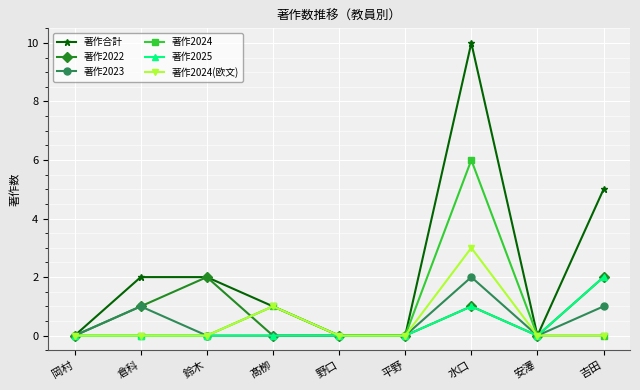

What position from the right is 倉科?

8